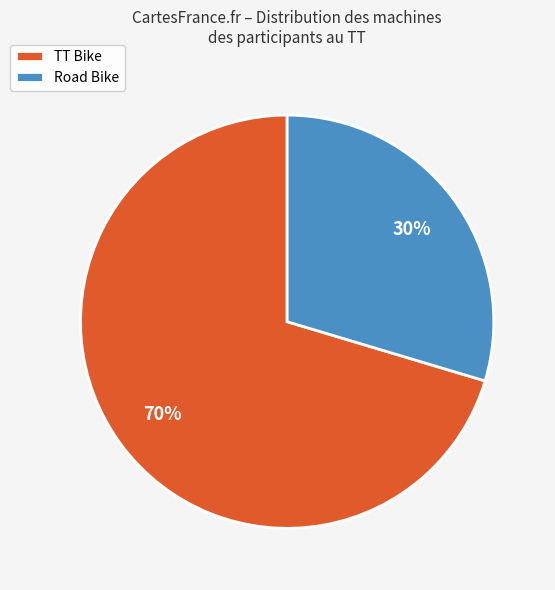

Rank the categories by value from highest to lowest.

TT Bike, Road Bike